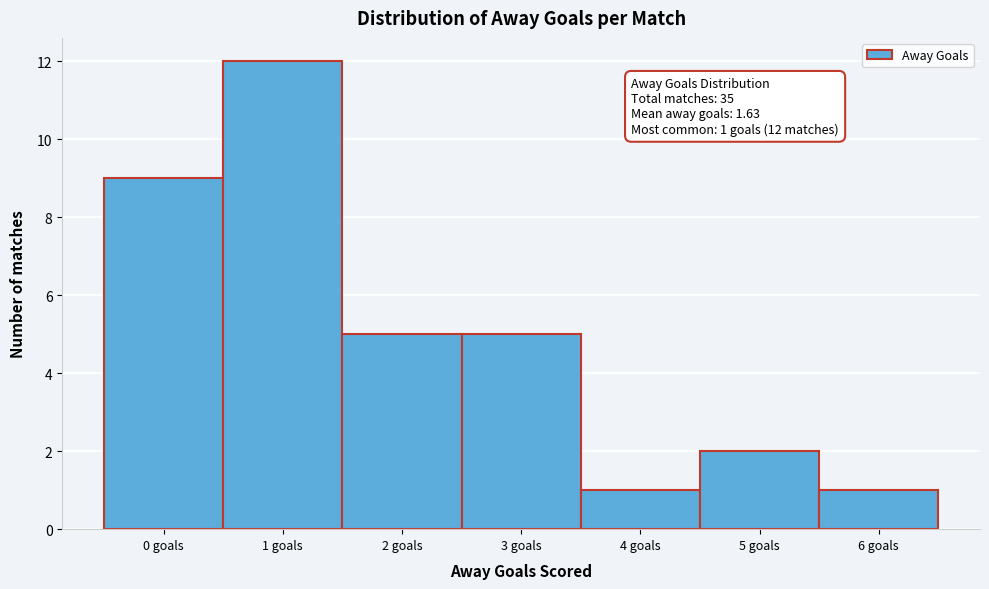

Reading left to right, list all the values displayed in this chart.

9	12	5	5	1	2	1